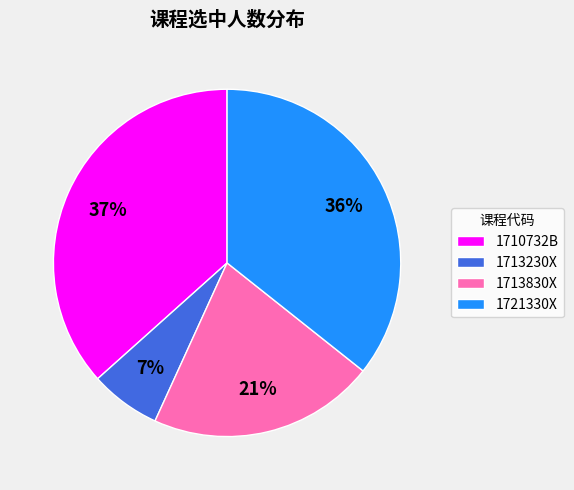

True or false: 1713230X accounts for 13% of the total.

False